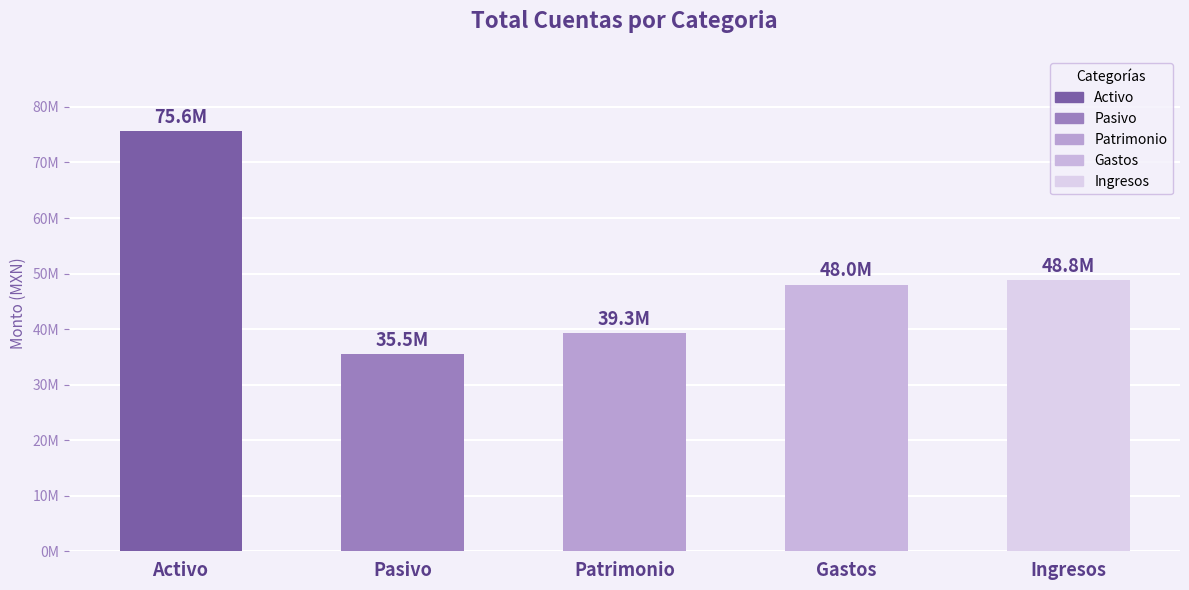

What is the average value?

49453261.5